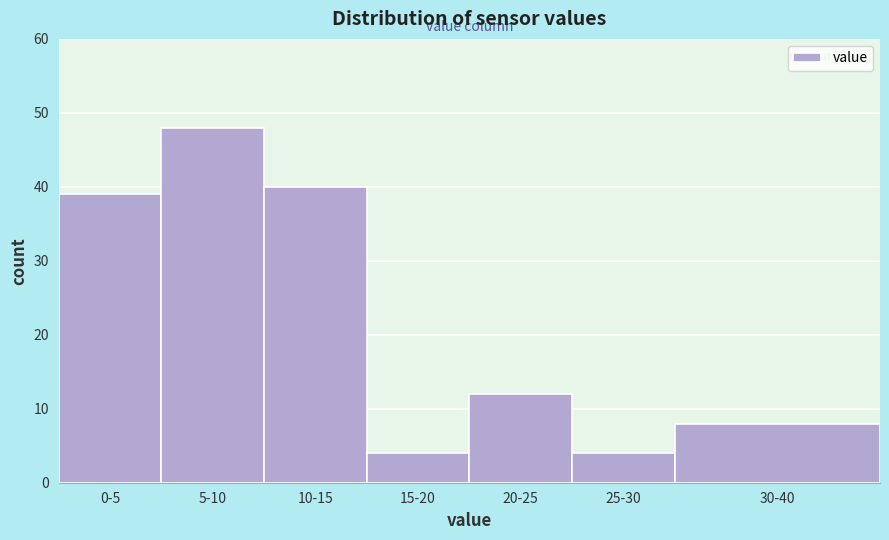

Reading right to left, list all the values displayed in this chart.

8	4	12	4	40	48	39